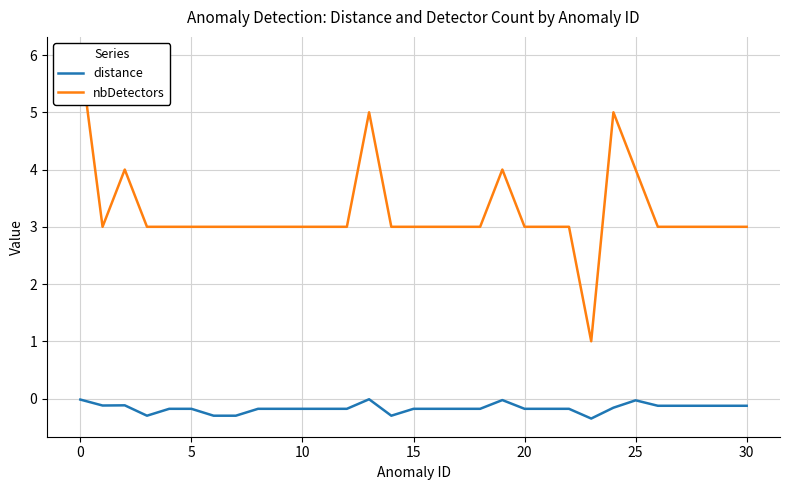

How many lines are shown in the chart?

2